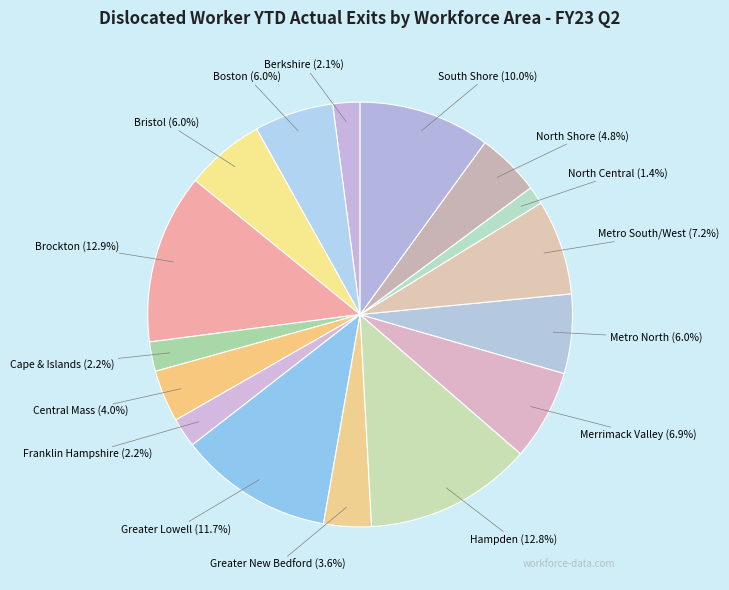

To the nearest percent, what is the combined percentage of Bristol and Brockton?

19%